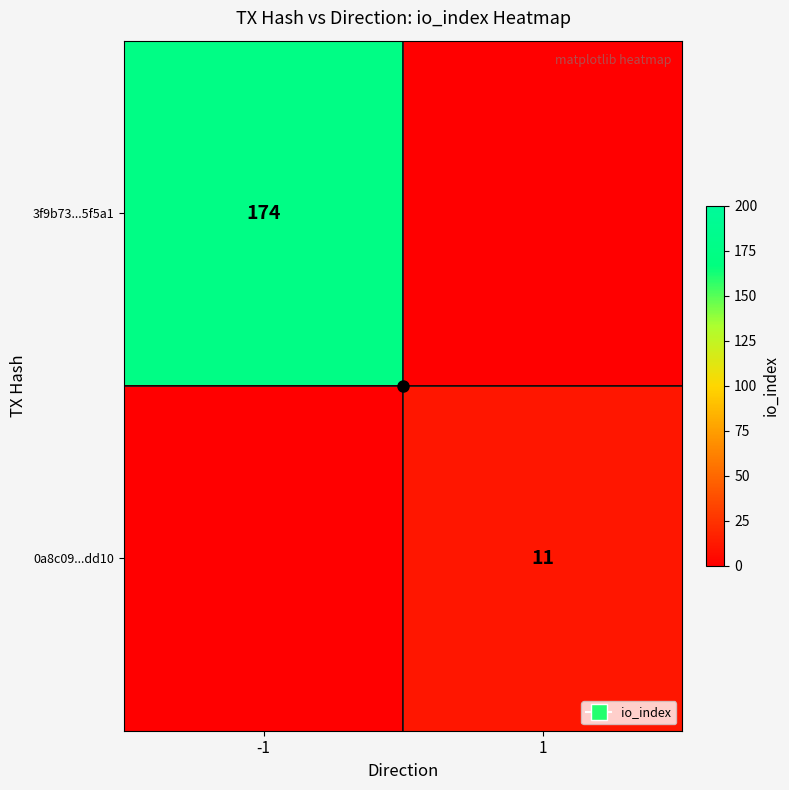

The 3f9b73...5f5a1 series shows 0 at 1. True or false?

True